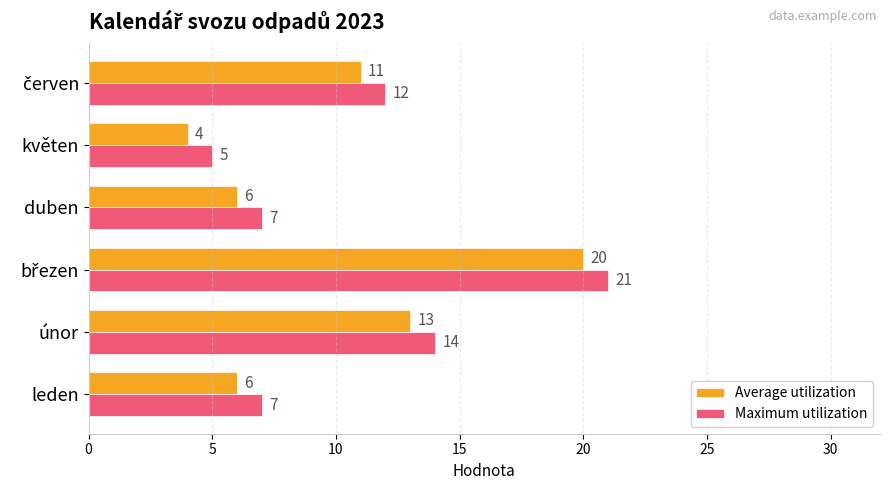

List the series in order of their overall mean, highest first.

Maximum utilization, Average utilization